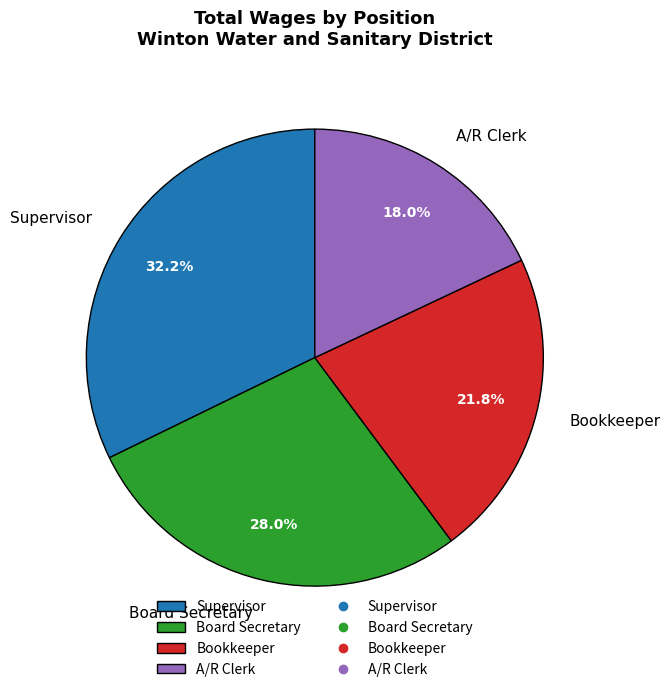

Between Bookkeeper and A/R Clerk, which is larger?

Bookkeeper